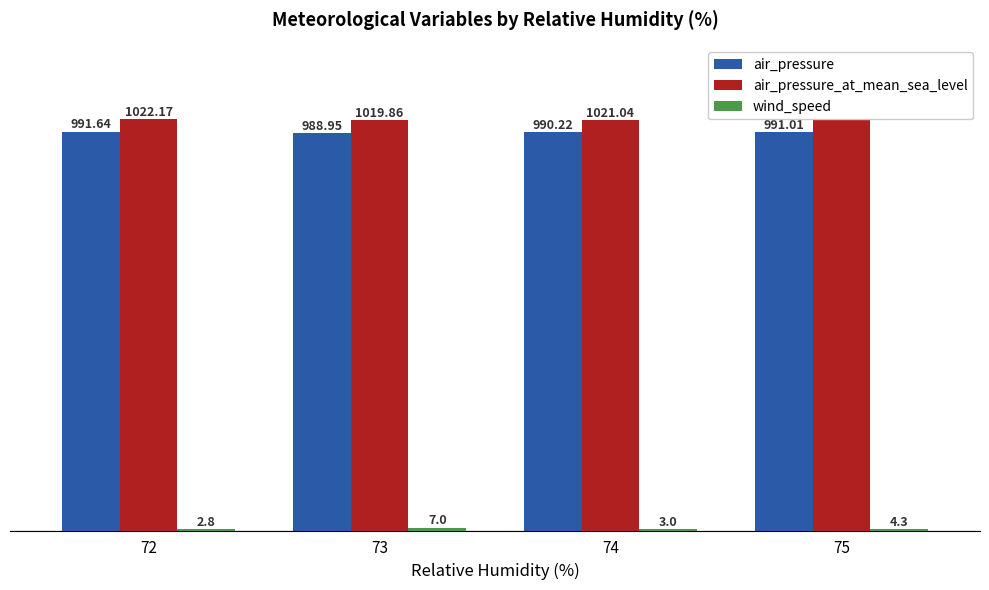

Which series changed the most between 72 and 74?

air_pressure